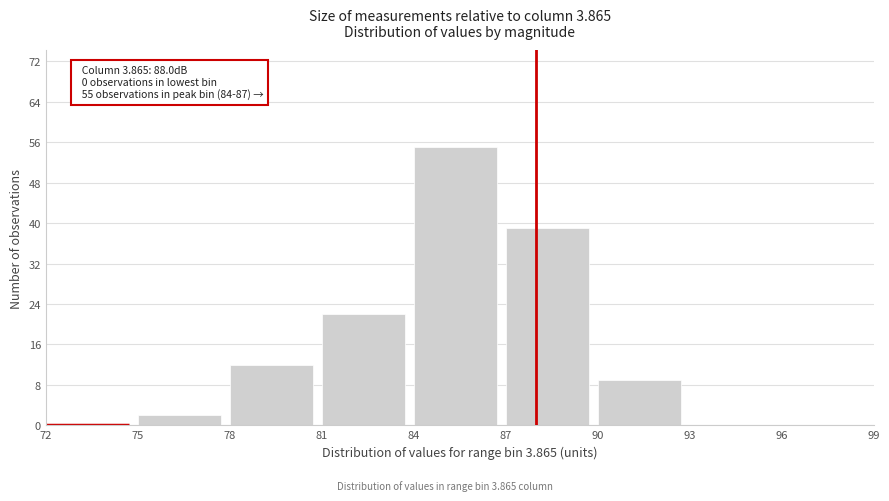

Over which range of the x-axis is the bar tallest?

84 to 87